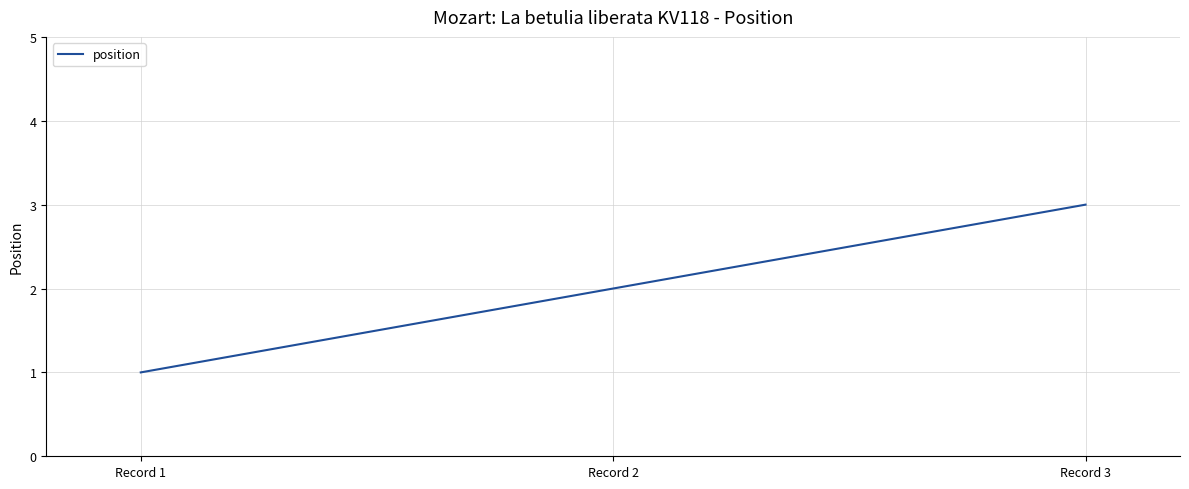

Between Record 3 and Record 2, which is larger?

Record 3